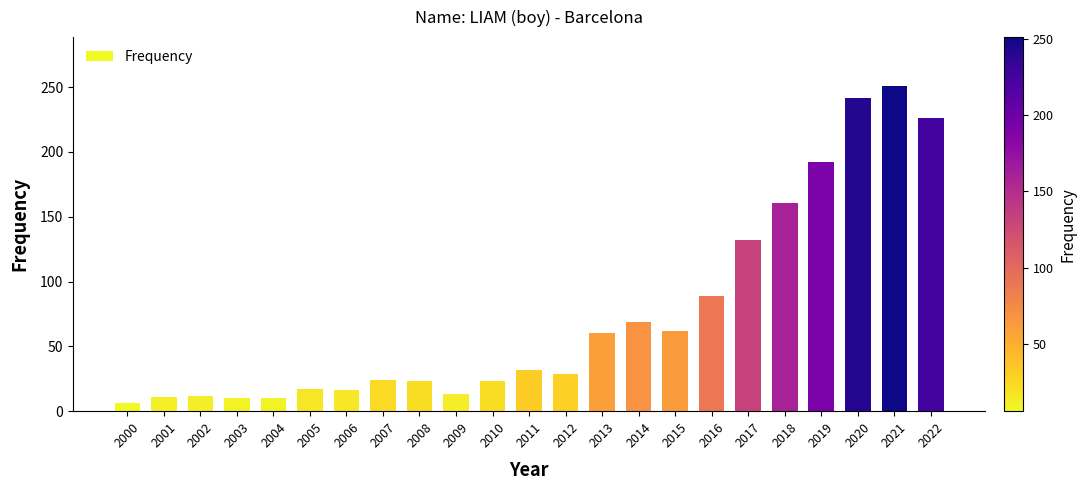

The value at 2015 is 62. True or false?

True